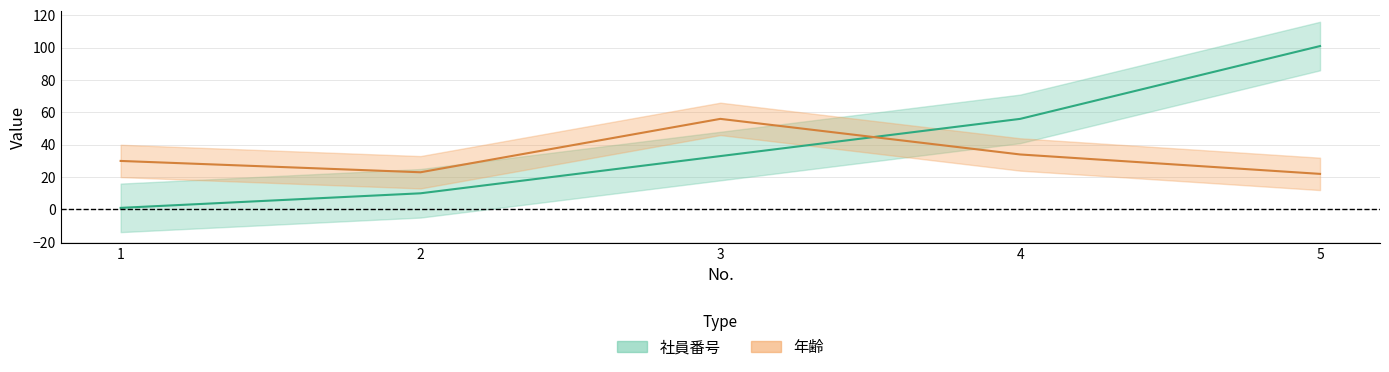

What are all the series names shown in the legend?

社員番号, 年齢